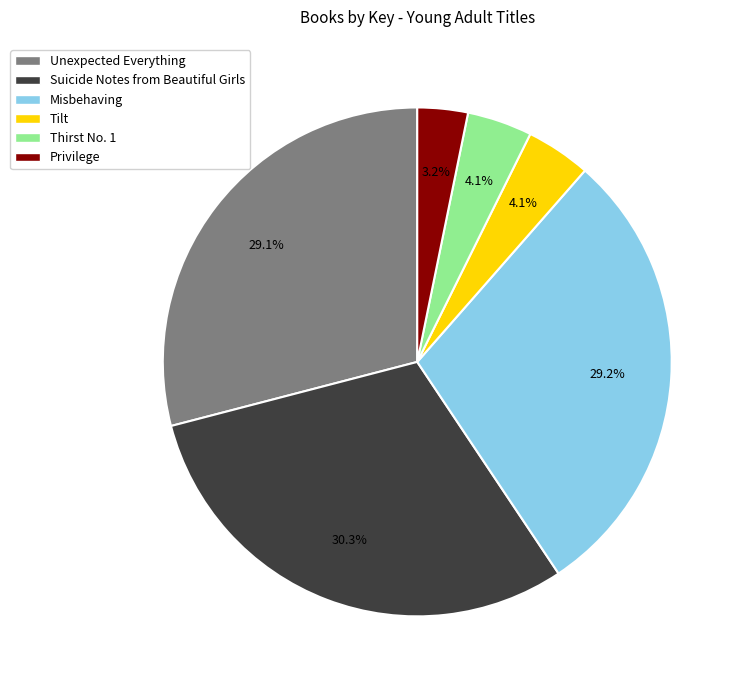

Does Suicide Notes from Beautiful Girls represent more than half of the total?

No